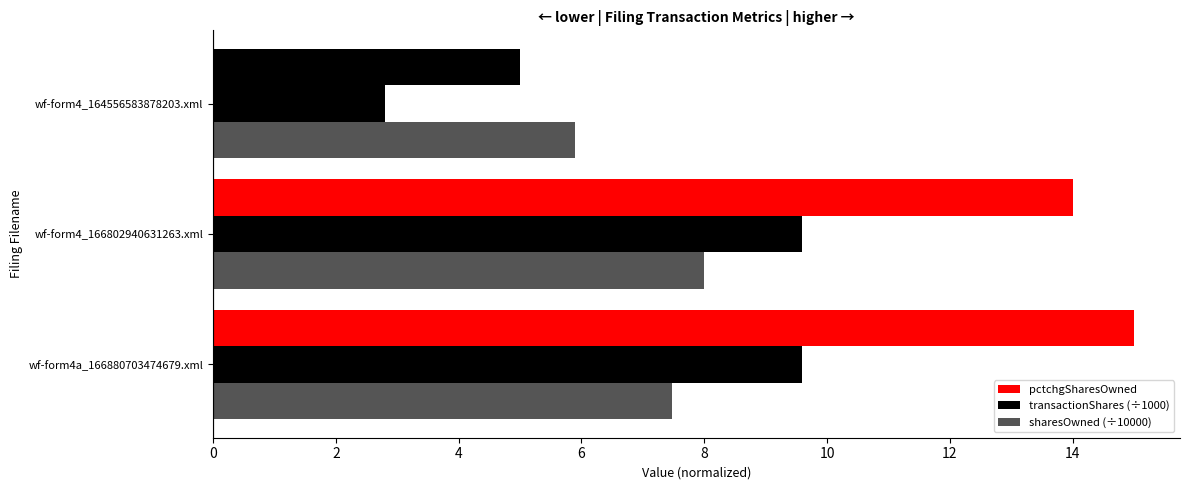

Reading left to right, what are all the values shown in this chart?

pctchgSharesOwned: 15.0	14.0	5.0
transactionShares (÷1000): 9.6	9.6	2.8
sharesOwned (÷10000): 7.5	8.0	5.9